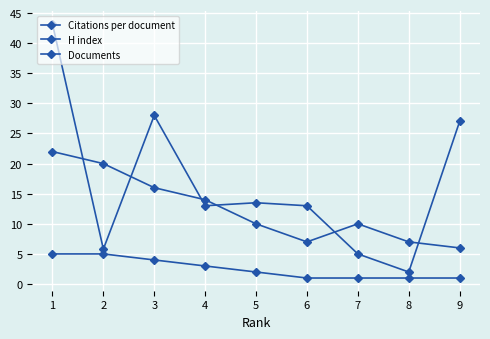

What is the greatest value displayed?

43.2